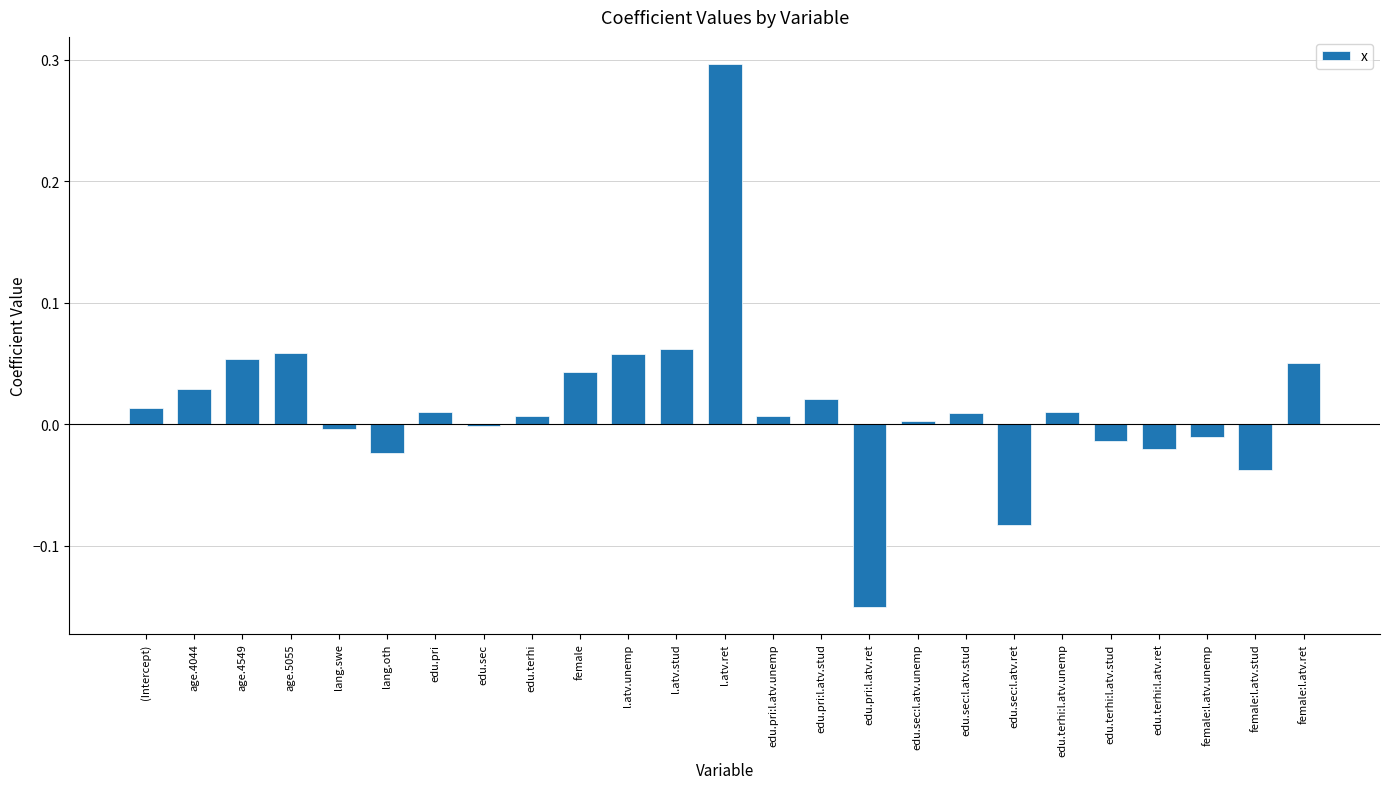

Which category has the highest value across all series?

l.atv.ret